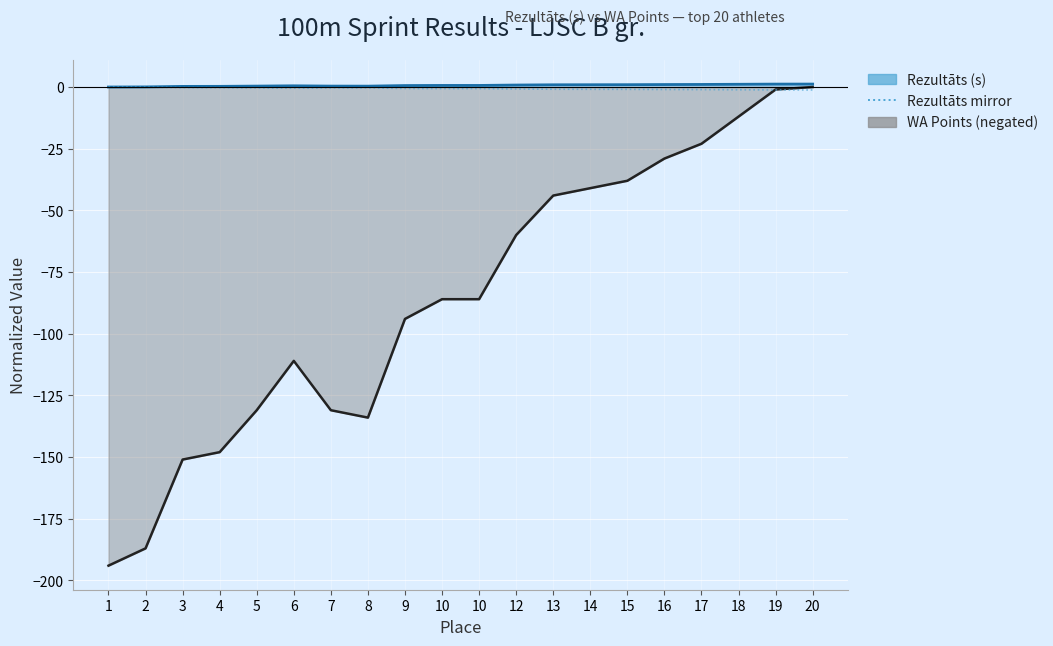

What is the value of the Rezultāts mirror point at the 16th from the left?

-1.0